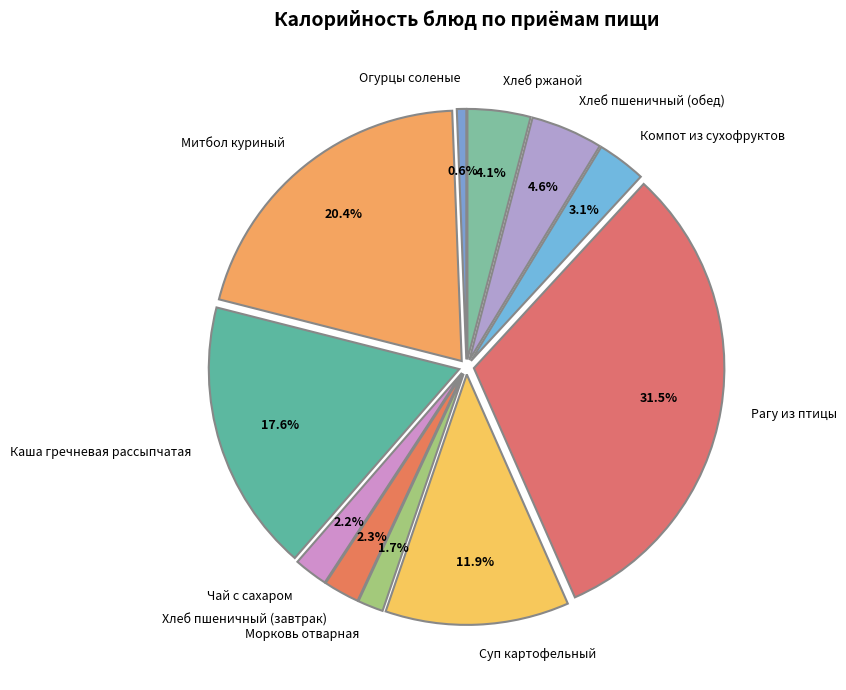

Which category has the smallest portion of the pie?

Огурцы соленые